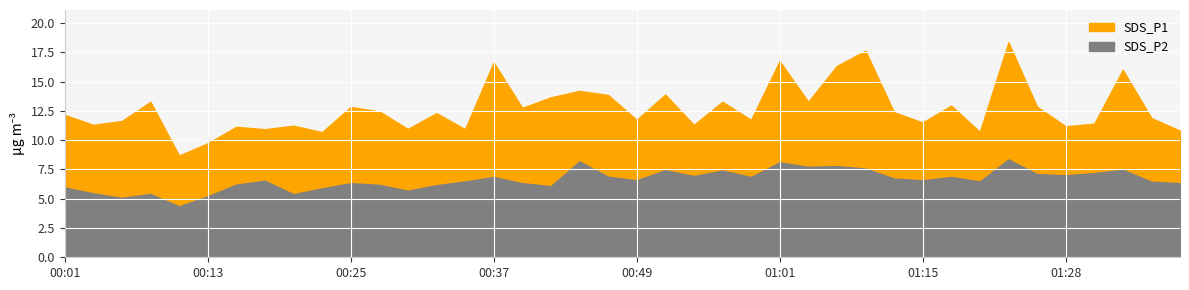

How many lines are shown in the chart?

2